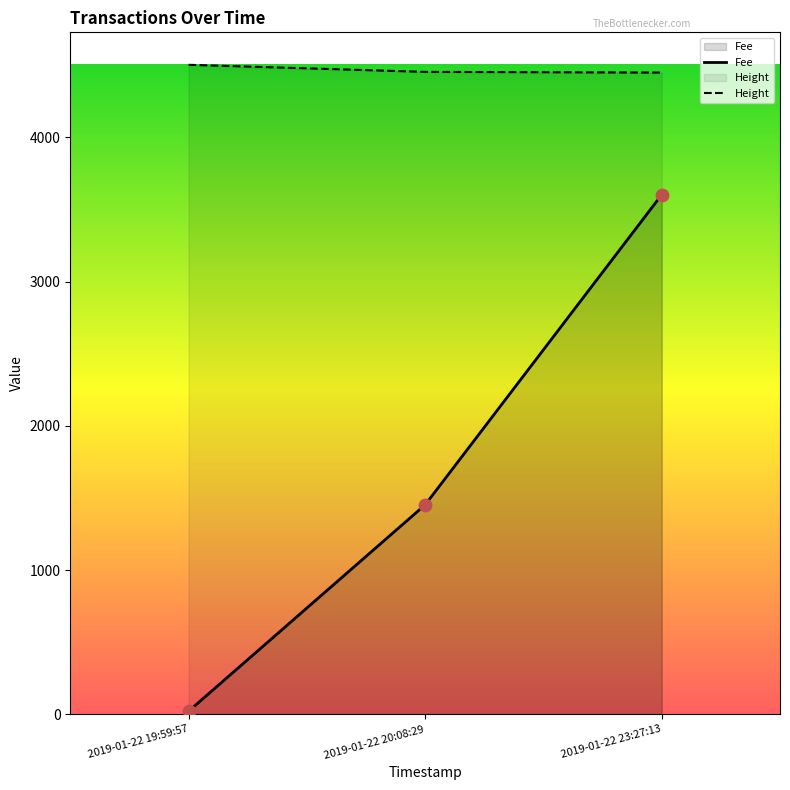

What are all the series names shown in the legend?

Fee, Height